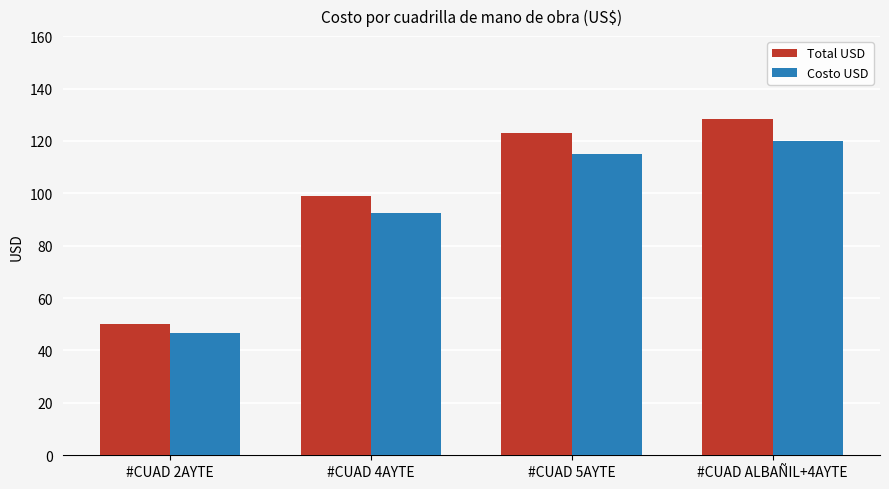

Reading left to right, what are all the values shown in this chart?

Total USD: 49.9	99.1	123.0	128.5
Costo USD: 46.7	92.7	115.0	120.1